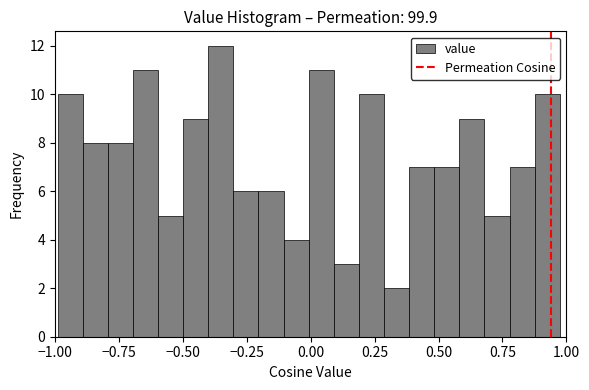

Around what value on the x-axis is the tallest bar? Give the approximate position of its centre, as read against the axis.

-0.35